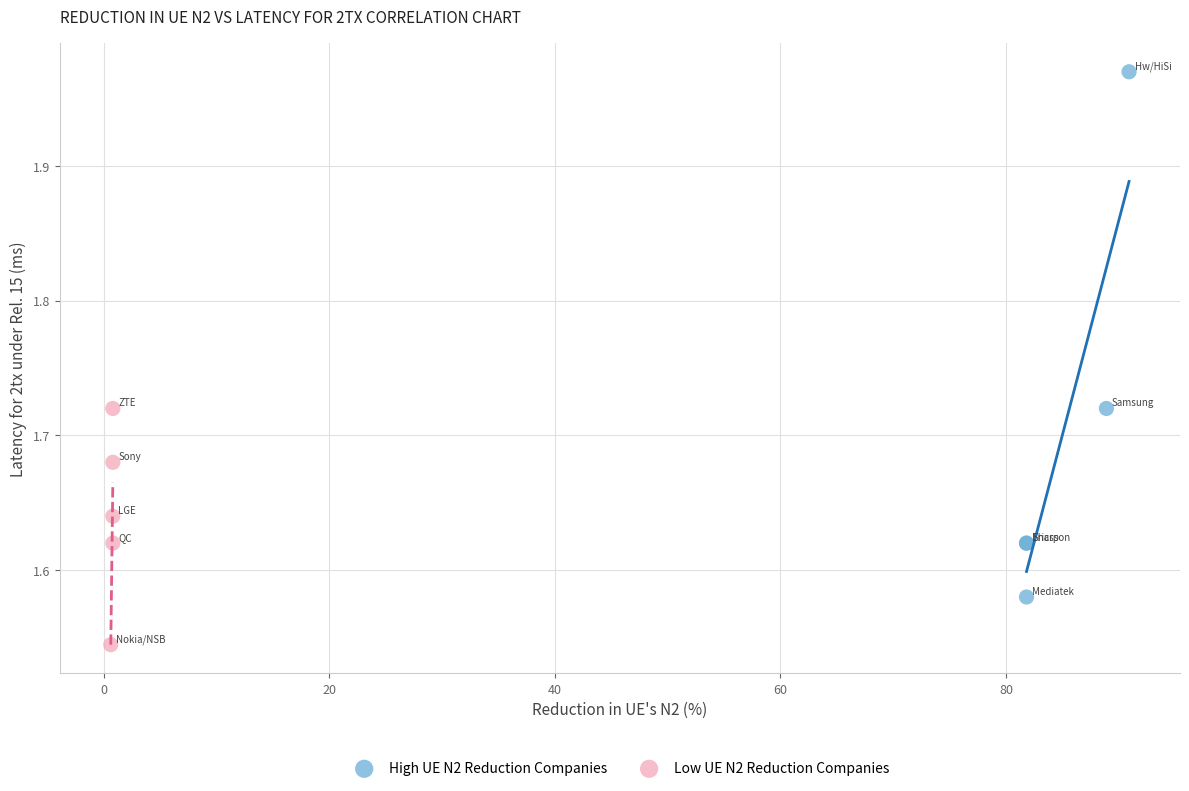

Which series reaches the maximum Y coordinate?

High UE N2 Reduction Companies